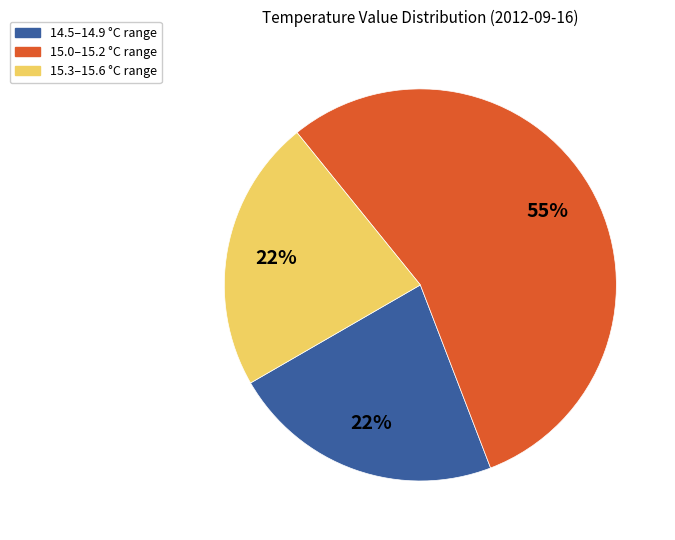

To the nearest percent, what is the average slice percentage?

33%